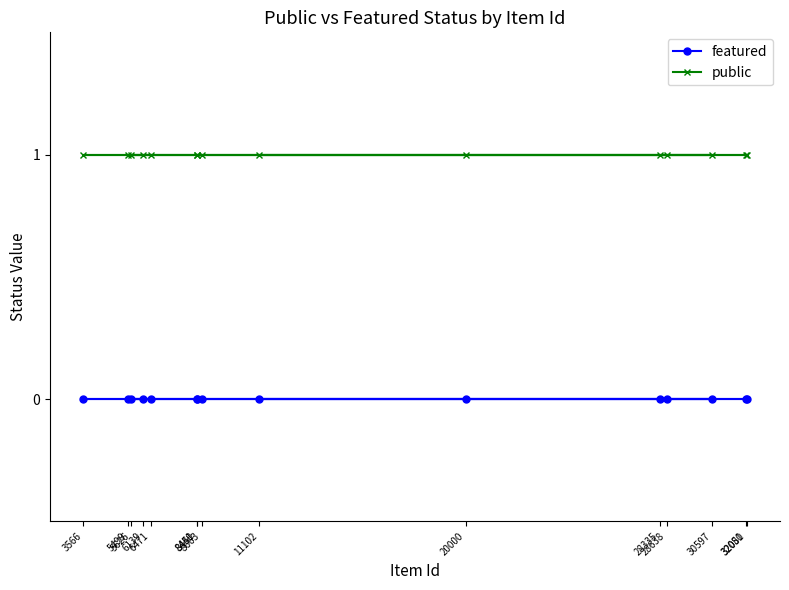

Which label corresponds to the smallest value in the chart?

11102